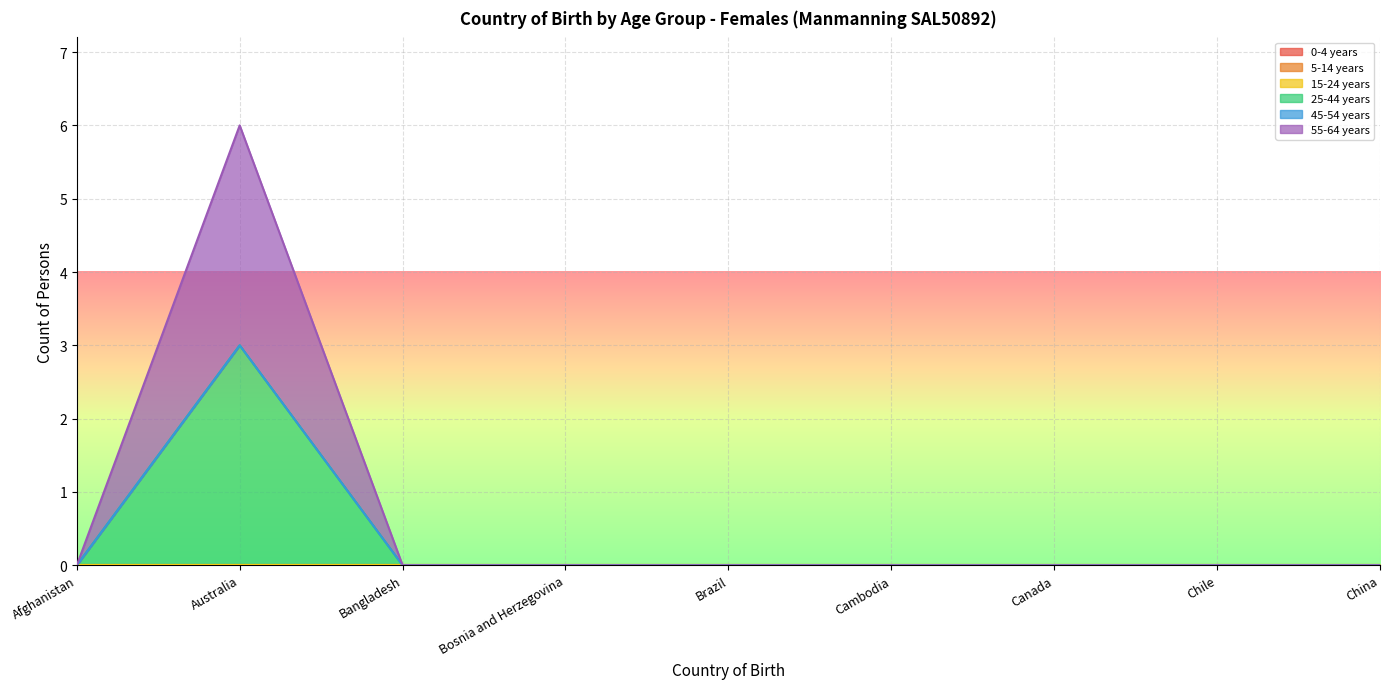

Reading right to left, what are all the values shown in this chart?

0-4 years: 0	0	0	0	0	0	0	0	0
5-14 years: 0	0	0	0	0	0	0	0	0
15-24 years: 0	0	0	0	0	0	0	0	0
25-44 years: 0	0	0	0	0	0	0	3	0
45-54 years: 0	0	0	0	0	0	0	0	0
55-64 years: 0	0	0	0	0	0	0	3	0